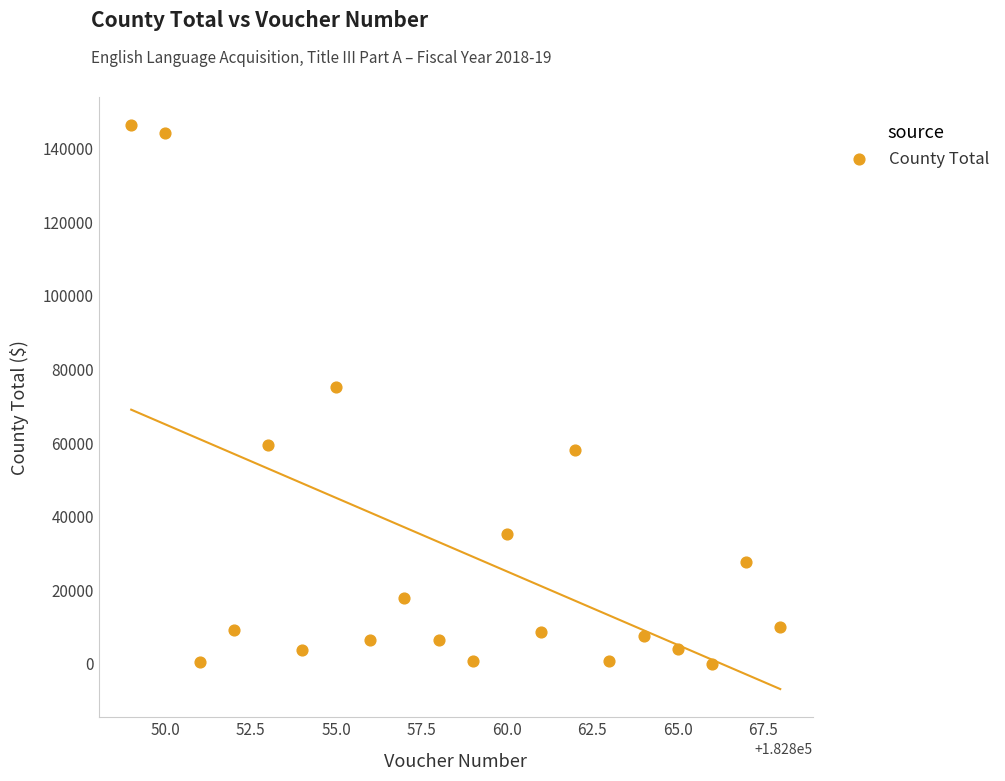

What is the range of Y values (max minus min)?

146346